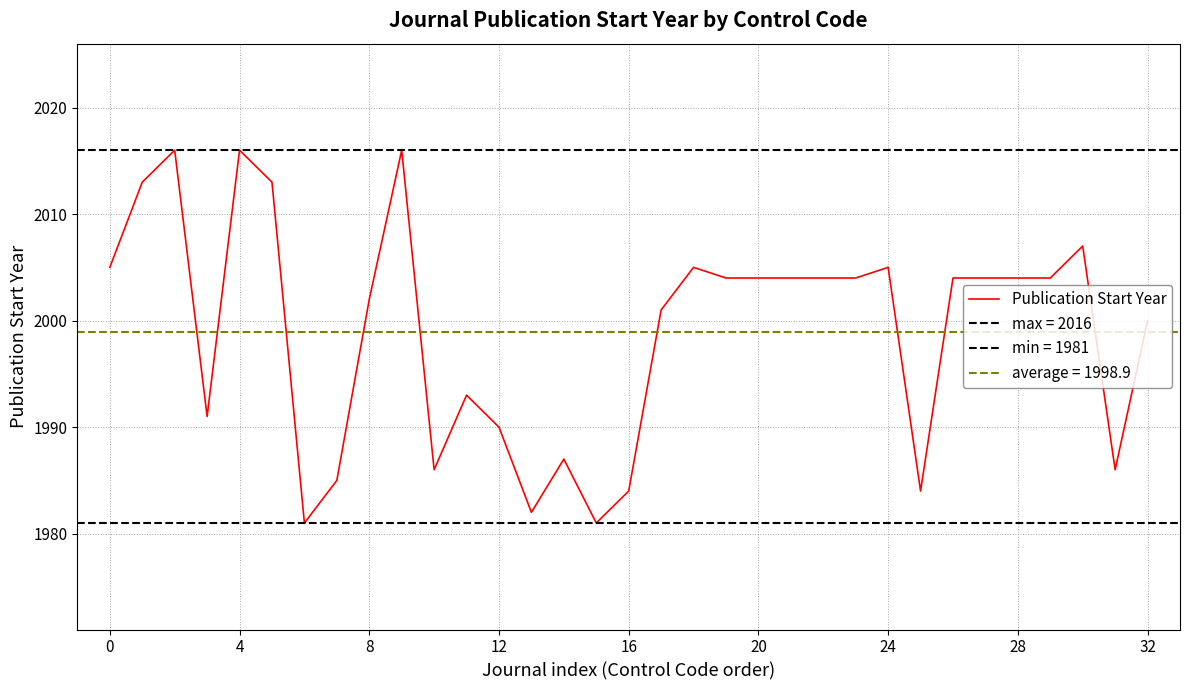

What is the maximum value for Publication Start Year?

2016